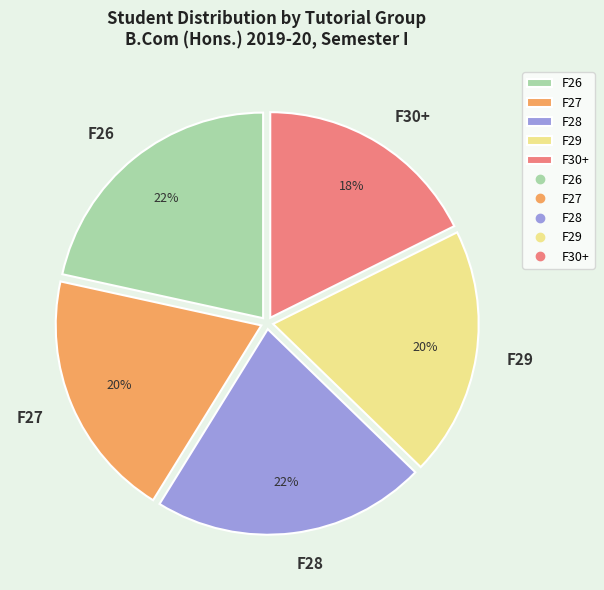

Combined, do F26 and F27 account for over 50%?

No